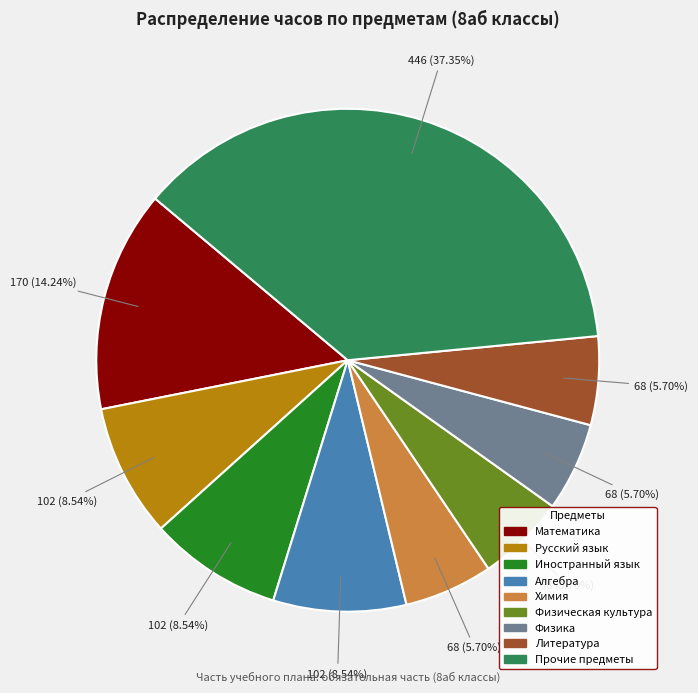

Is there any slice that represents more than half of the pie?

No